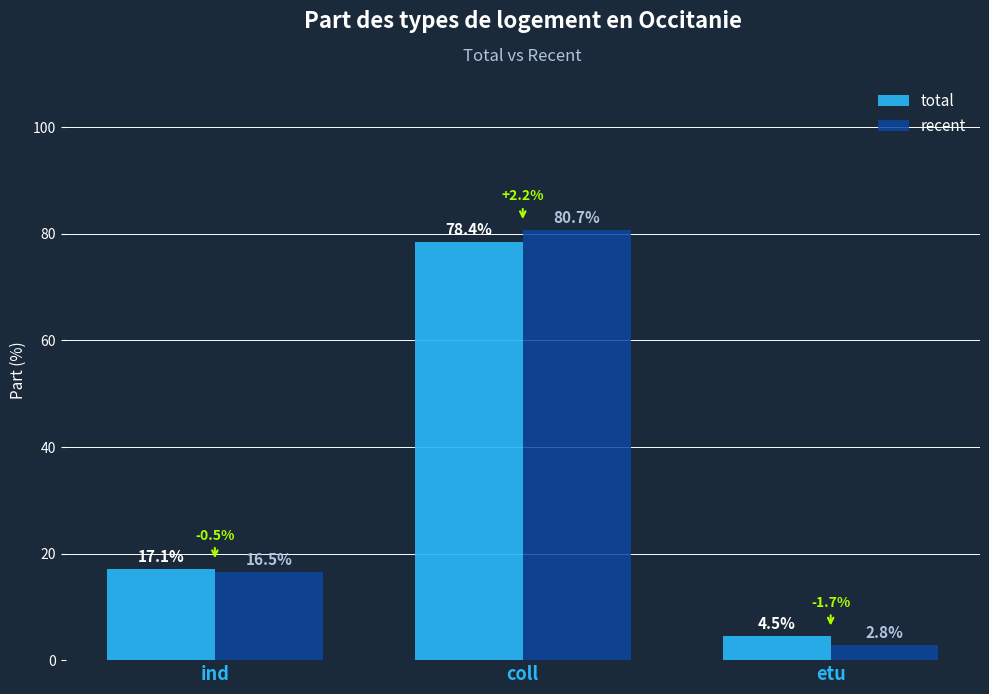

What is the spread (max minus min) of values at ind?

0.5